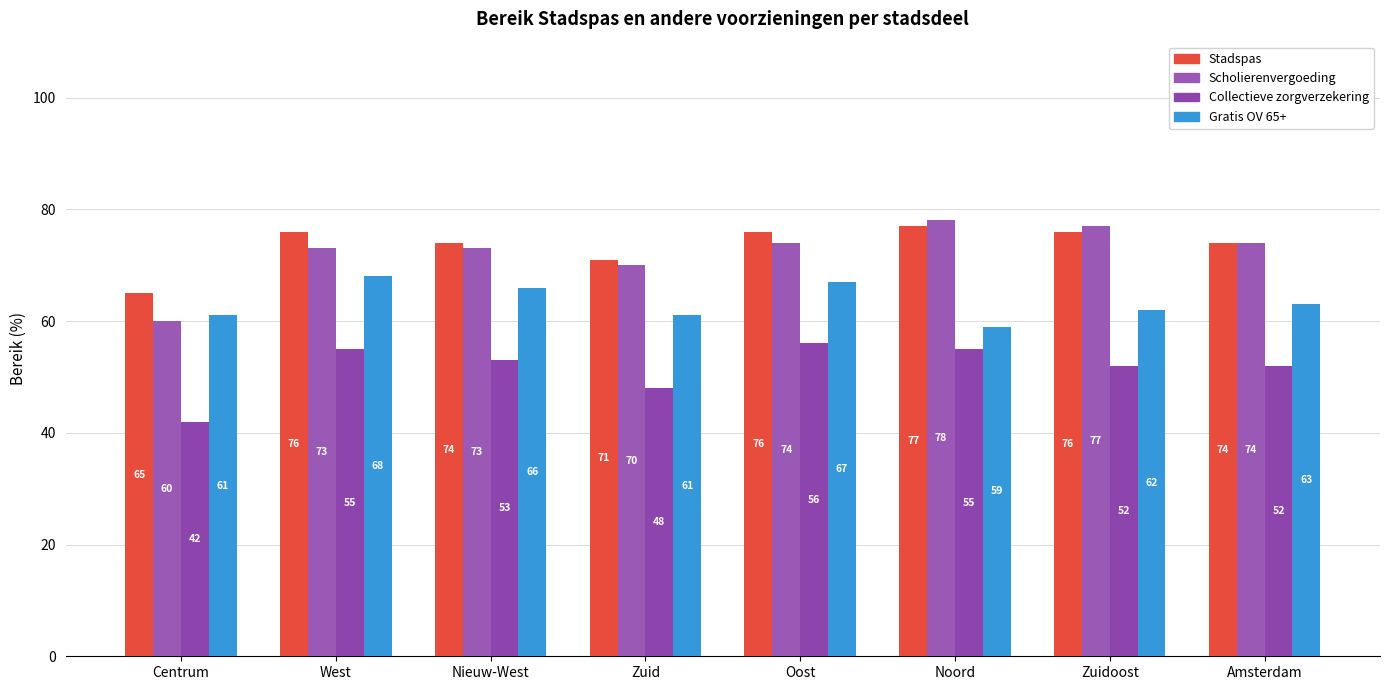

What is the sum of the Stadspas values at Zuid and Nieuw-West?

145